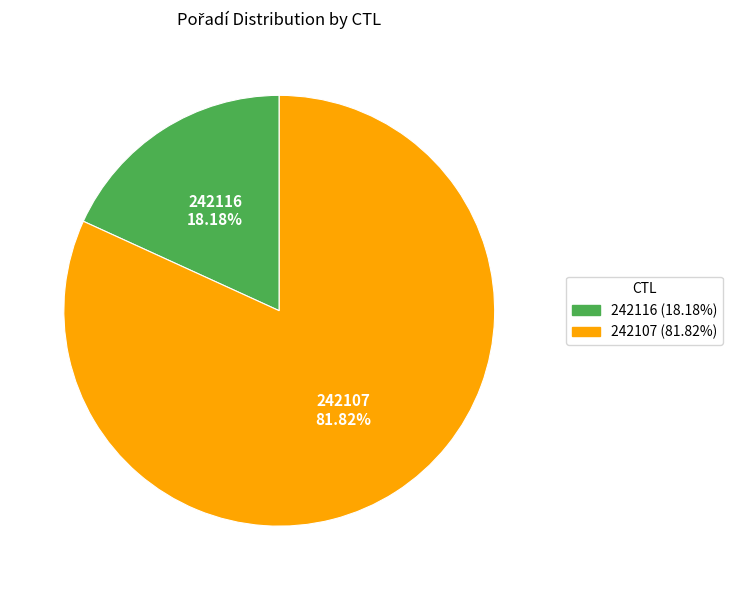

Is there any slice that represents more than half of the pie?

Yes